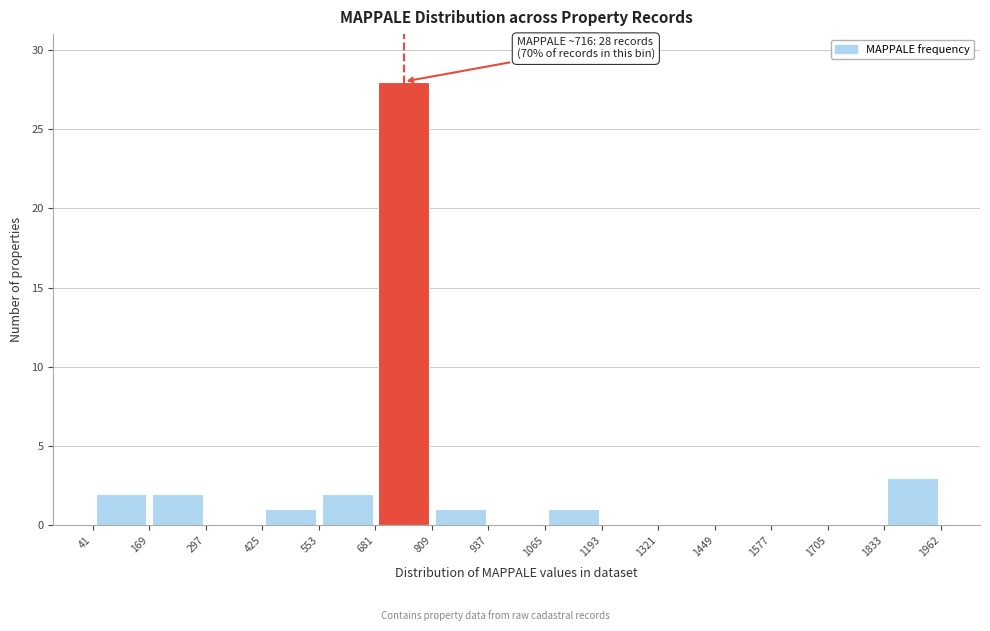

Which range on the x-axis has the tallest bar?

681 to 809